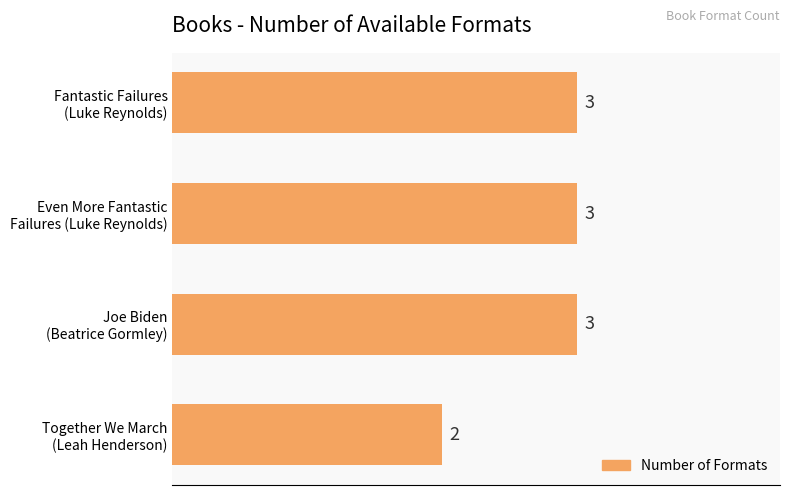

Count the number of categories in the chart.

4